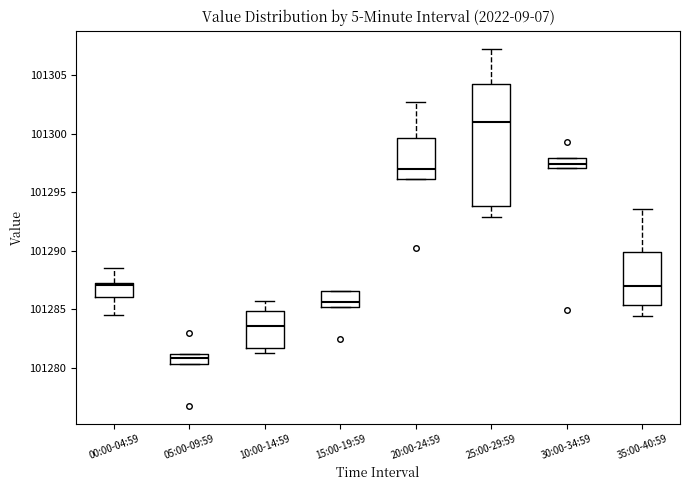

Comparing the boxes themselves (not the whiskers), which one is the tallest?

25:00-29:59